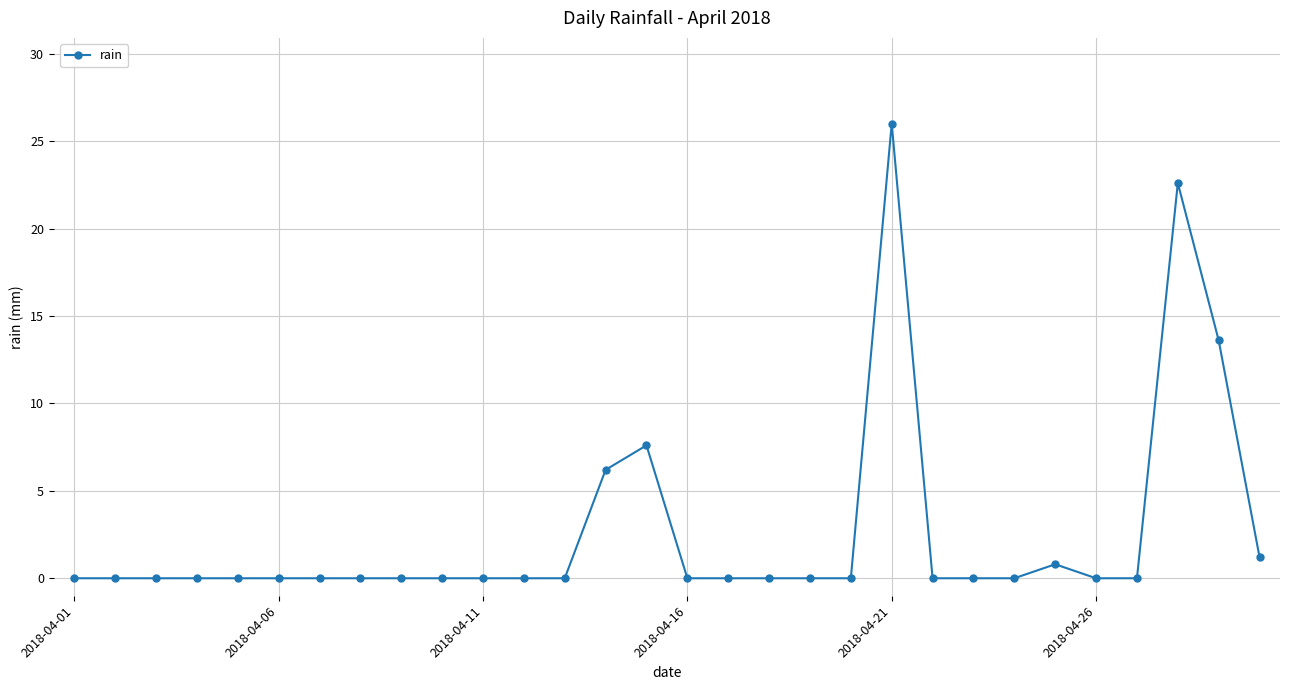

What is the maximum value shown in the chart?

26.0